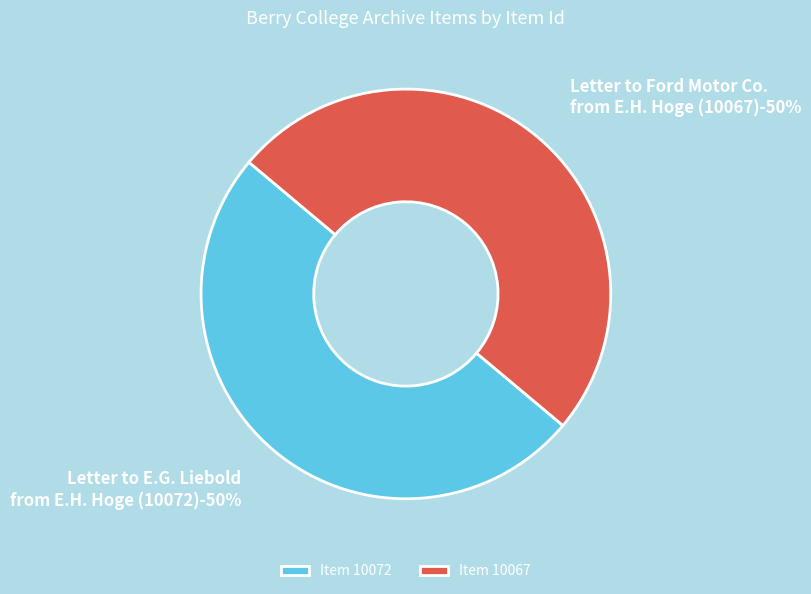

Rank the categories by value from lowest to highest.

Letter to Ford Motor Co.
from E.H. Hoge (10067), Letter to E.G. Liebold
from E.H. Hoge (10072)